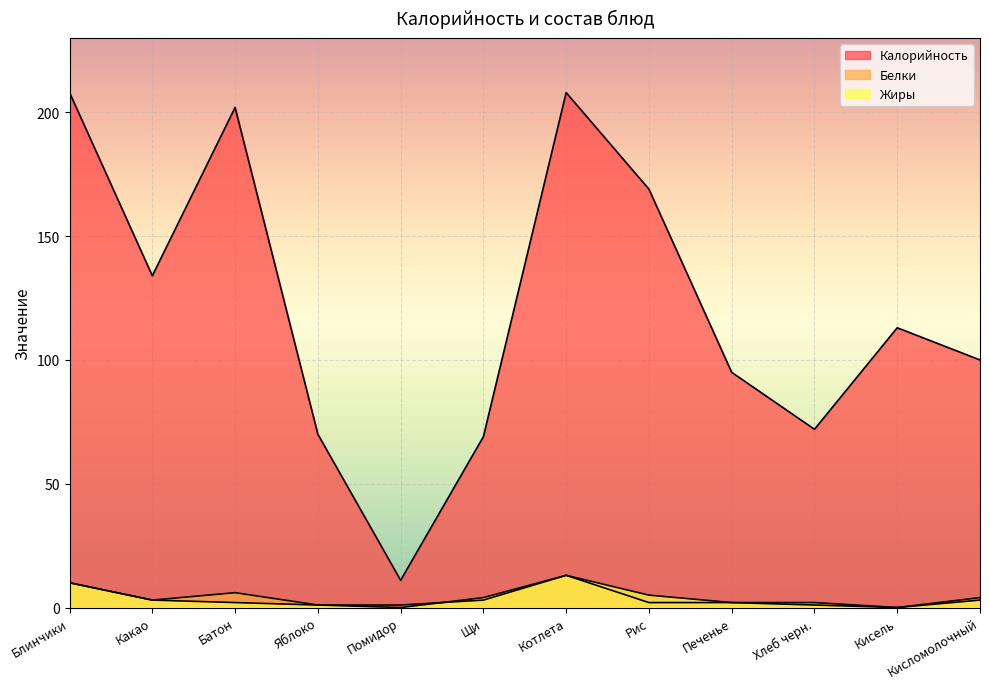

Is it true that Калорийность equals 69 at Щи?

True